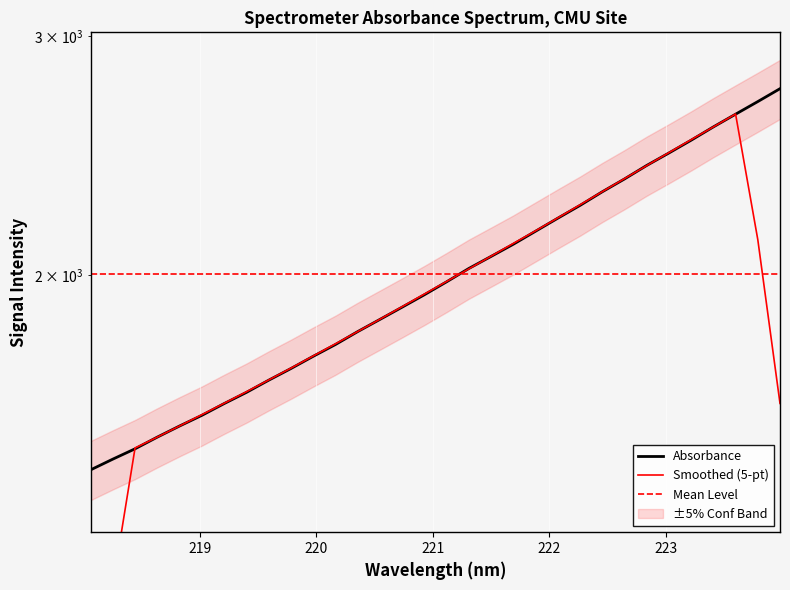

Reading left to right, what are all the values shown in this chart?

218.0596=1439.5	218.2508=1466.0	218.442=1491.9	218.6332=1521.7	218.8244=1550.5	219.0156=1578.7	219.2067=1610.3	219.3979=1641.1	219.589=1675.3	219.7801=1708.7	219.9712=1744.3	220.1623=1779.5	220.3533=1818.8	220.5444=1856.7	220.7354=1895.7	220.9264=1935.8	221.1174=1978.7	221.3083=2023.9	221.4993=2065.6	221.6902=2108.6	221.8812=2155.5	222.0721=2203.5	222.263=2251.6	222.4538=2304.1	222.6447=2354.6	222.8355=2409.0	223.0264=2460.4	223.2172=2514.2	223.408=2571.4	223.5987=2627.3	223.7895=2683.9	223.9802=2743.1